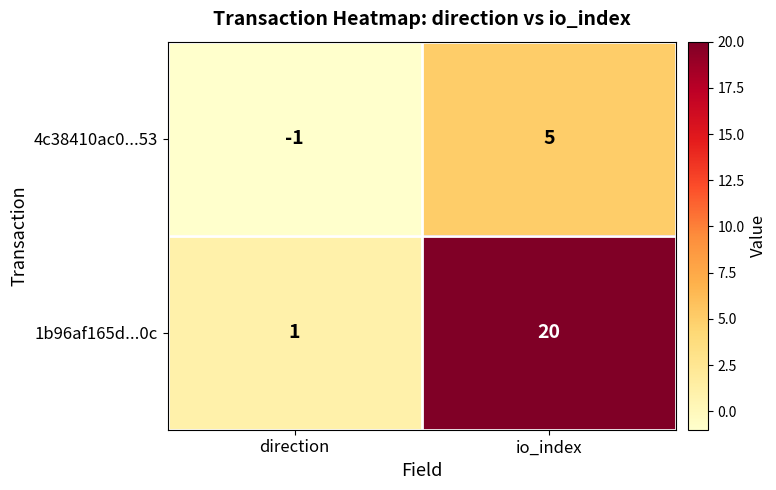

Between direction and io_index, which series saw the biggest shift?

1b96af165d...0c